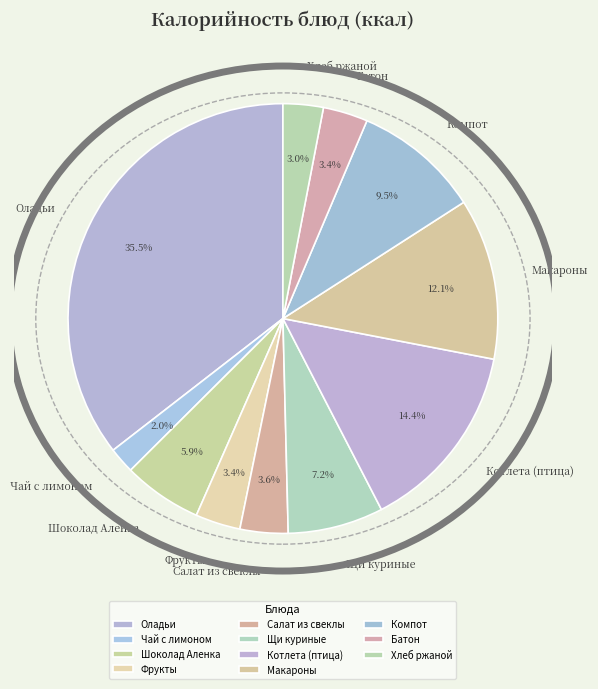

Does any single category account for the majority?

No